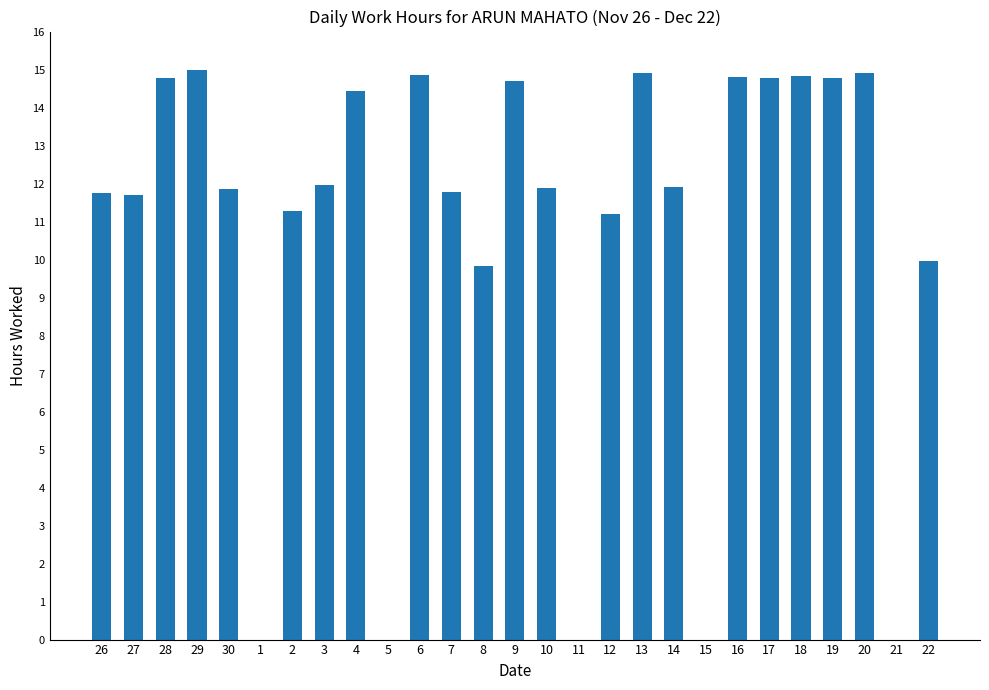

Approximately how many times larger is the value at 19 compared to 4?

1.0